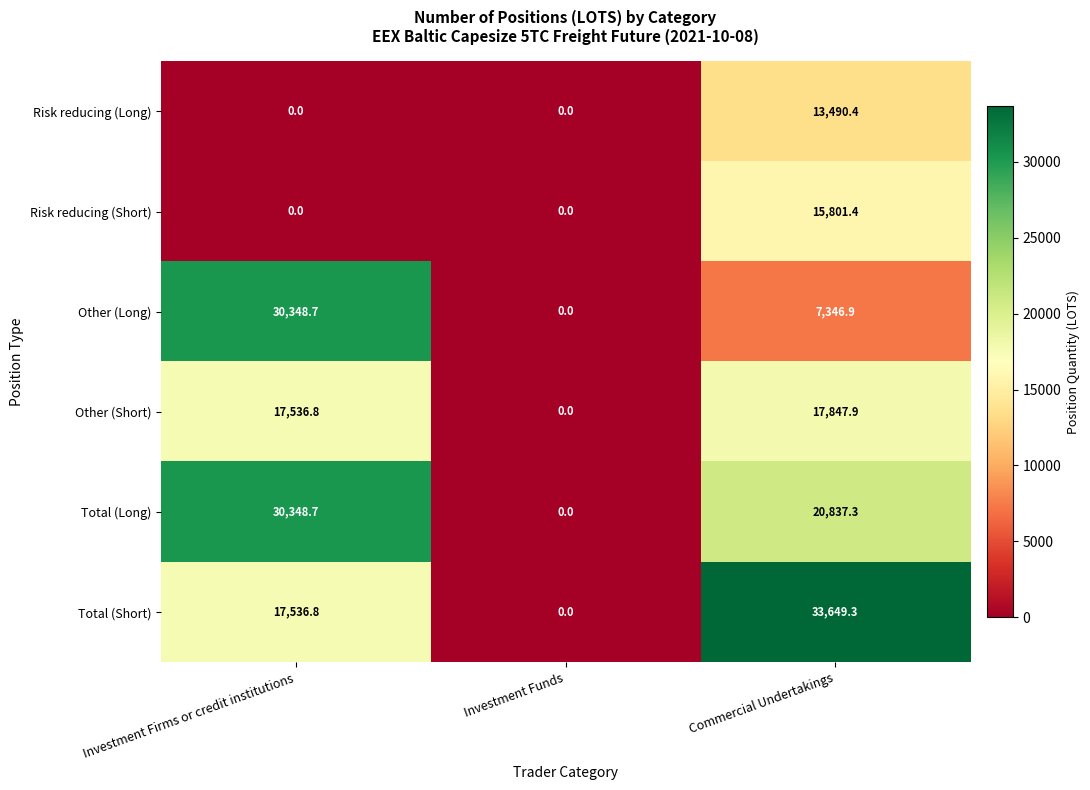

Reading right to left, list all the values displayed in this chart.

Risk reducing (Long): Commercial Undertakings=13490.4	Investment Funds=0.0	Investment Firms or credit institutions=0.0
Risk reducing (Short): Commercial Undertakings=15801.4	Investment Funds=0.0	Investment Firms or credit institutions=0.0
Other (Long): Commercial Undertakings=7346.9	Investment Funds=0.0	Investment Firms or credit institutions=30348.7
Other (Short): Commercial Undertakings=17847.9	Investment Funds=0.0	Investment Firms or credit institutions=17536.8
Total (Long): Commercial Undertakings=20837.3	Investment Funds=0.0	Investment Firms or credit institutions=30348.7
Total (Short): Commercial Undertakings=33649.3	Investment Funds=0.0	Investment Firms or credit institutions=17536.8